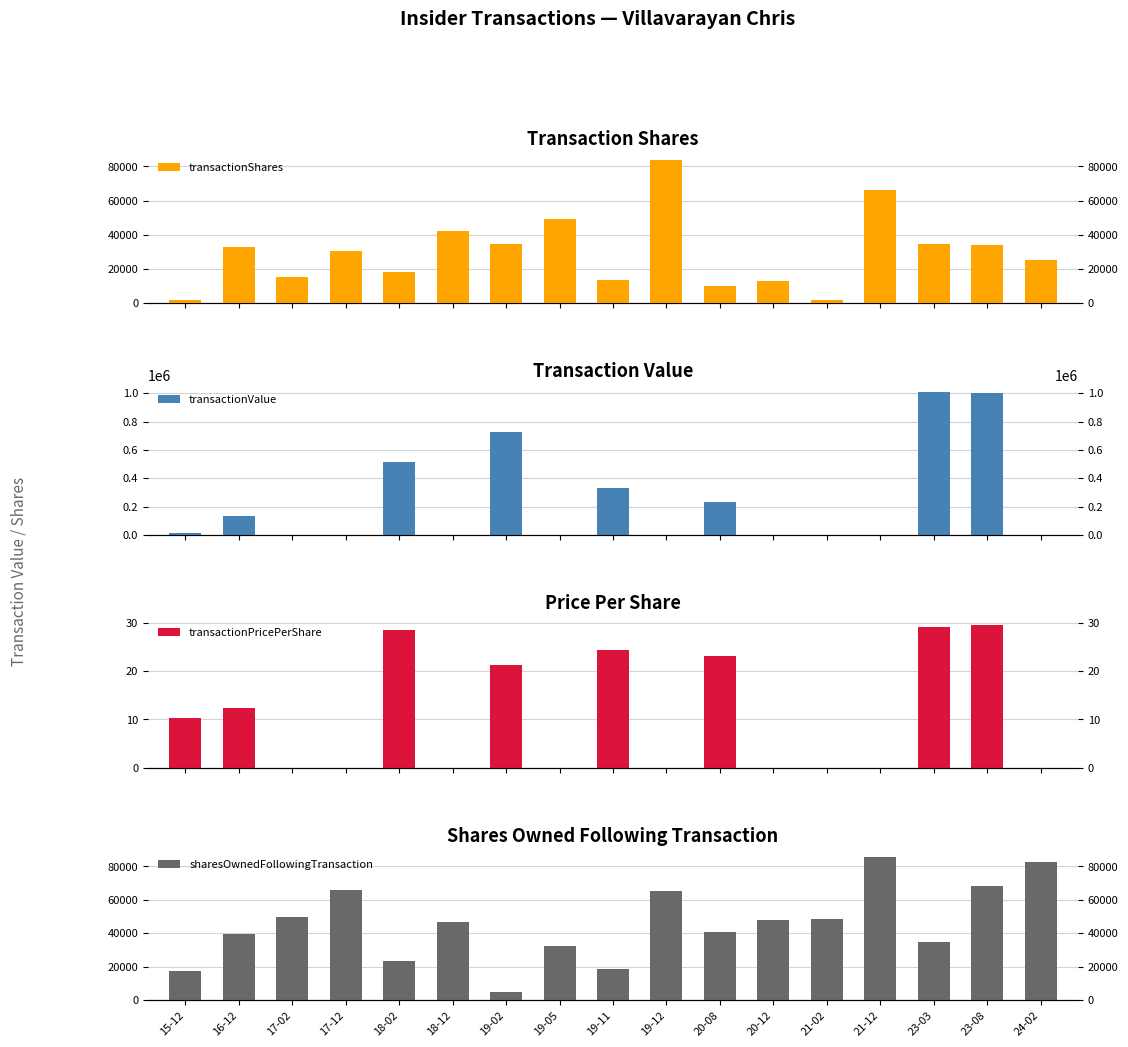

What is the difference between the maximum and minimum values in the sharesOwnedFollowingTransaction series?

80976.0